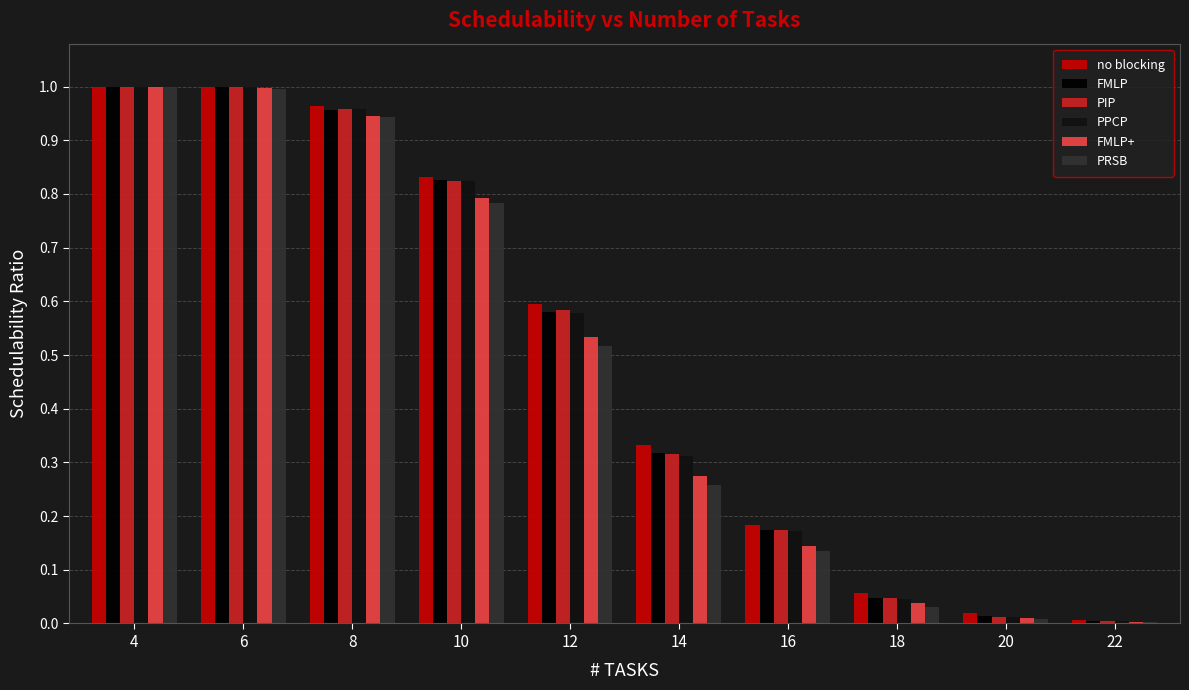

At which label does no blocking reach its minimum?

22